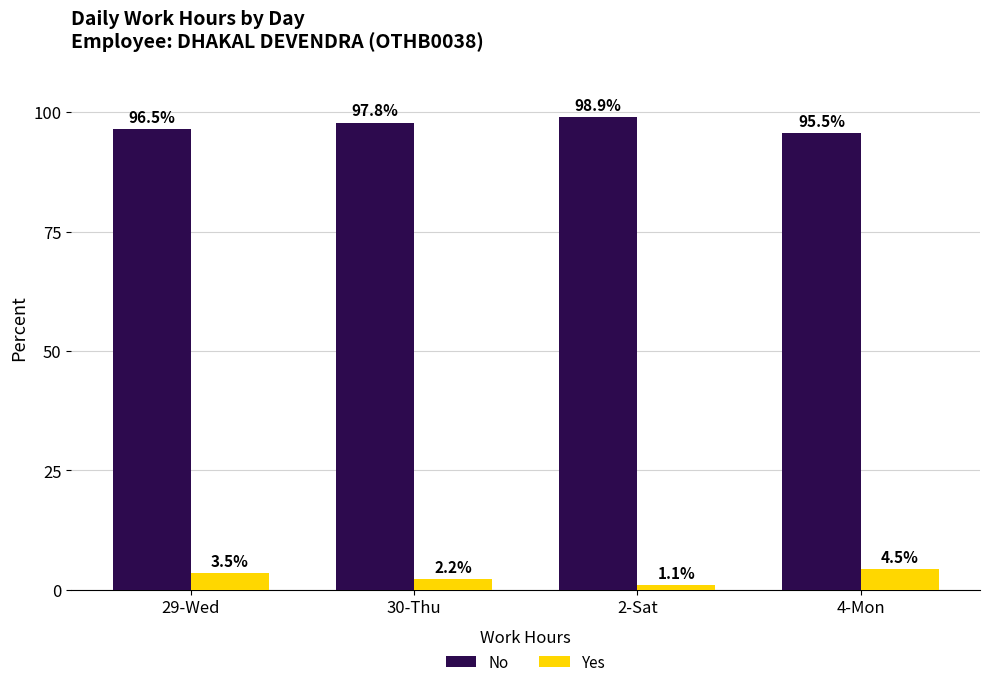

What is the difference between the highest and lowest values at 2-Sat?

97.8